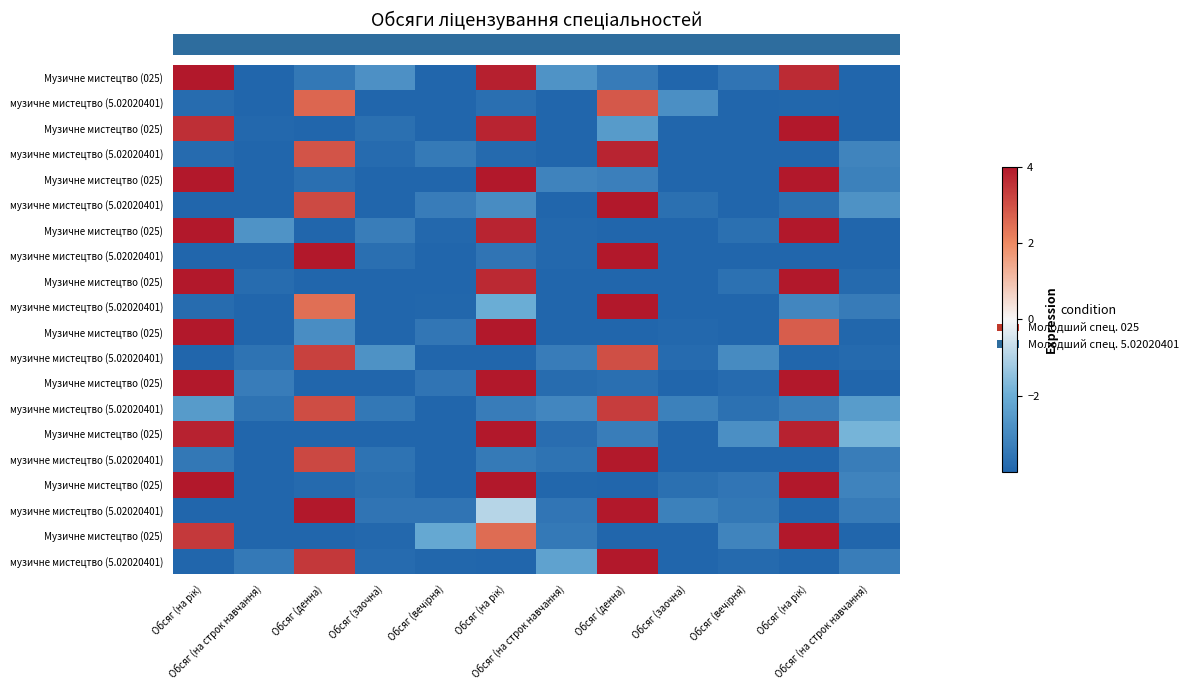

At which category is the sum across all series the highest?

Обсяг (на рік)